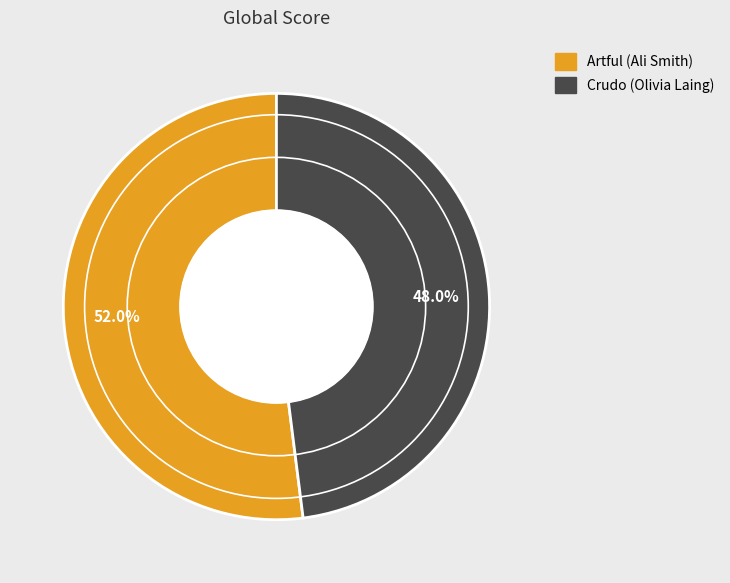

To the nearest percent, what portion does Crudo (Olivia Laing) represent?

48%